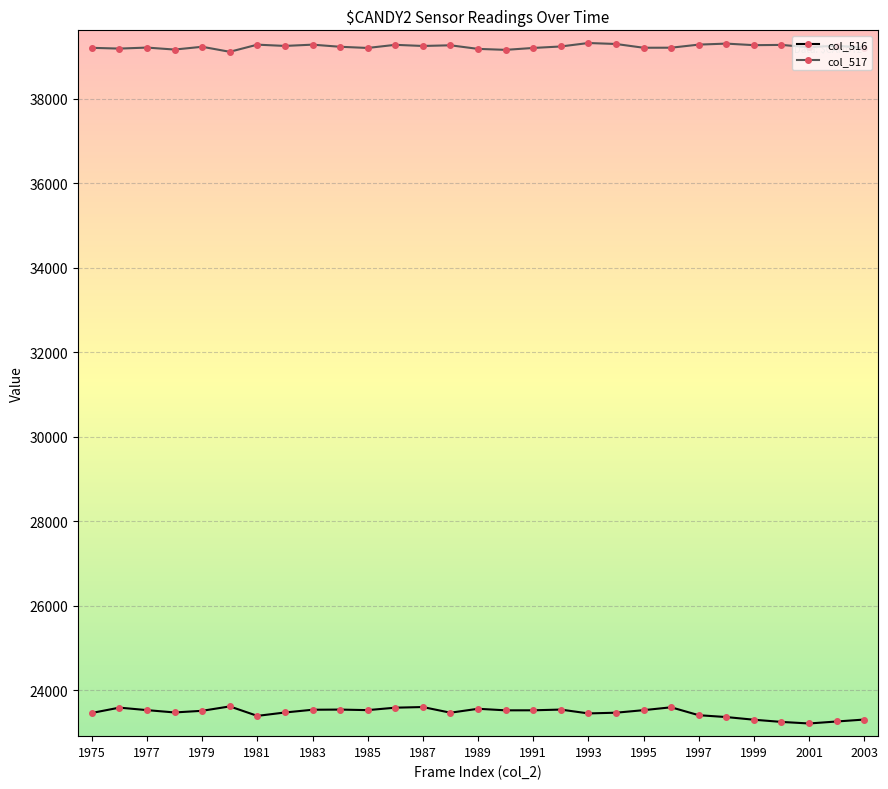

What is the smallest value displayed?

23215